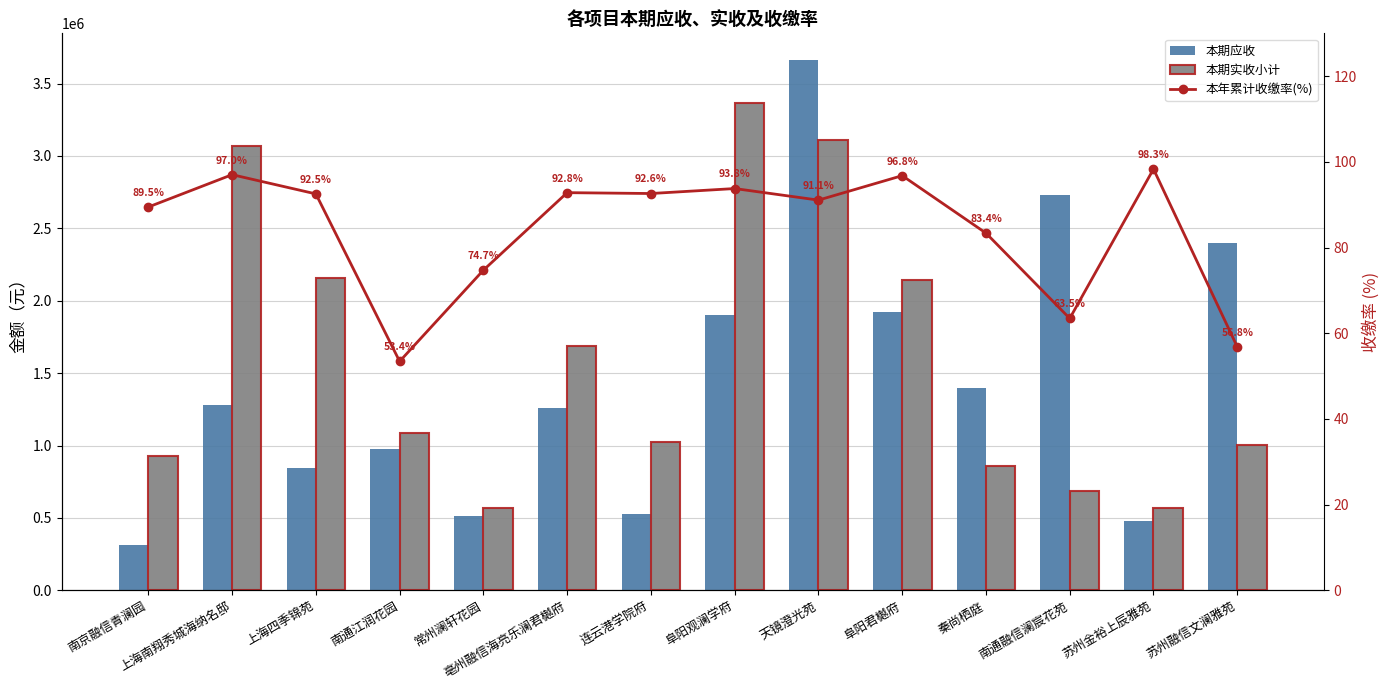

At 苏州融信文澜雅苑, list the series in order from smallest to largest.

本年累计收缴率(%), 本期实收小计, 本期应收